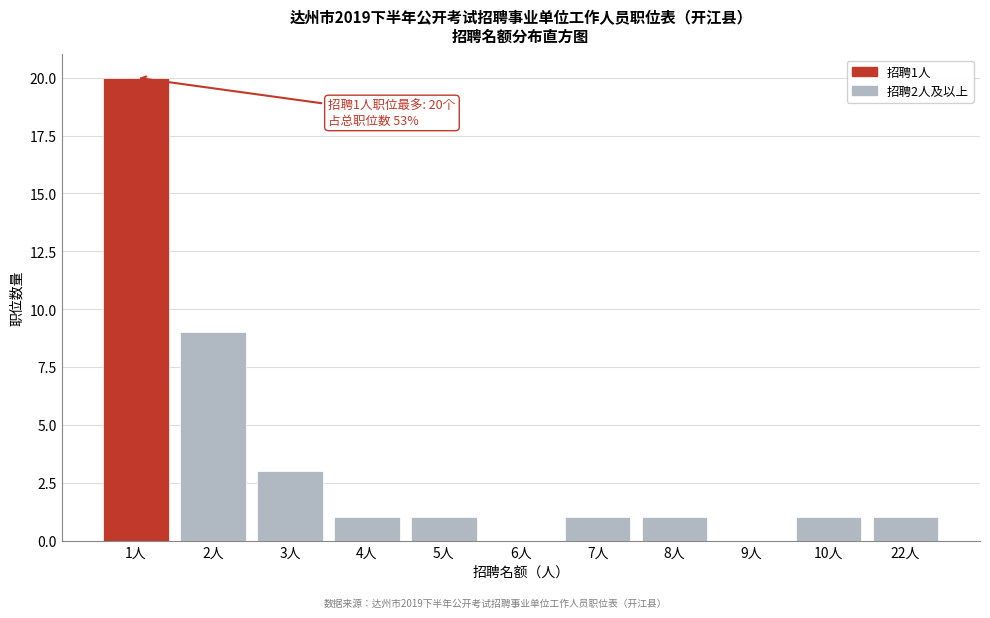

Reading right to left, what are all the values shown in this chart?

22人=1	10人=1	9人=0	8人=1	7人=1	6人=0	5人=1	4人=1	3人=3	2人=9	1人=20